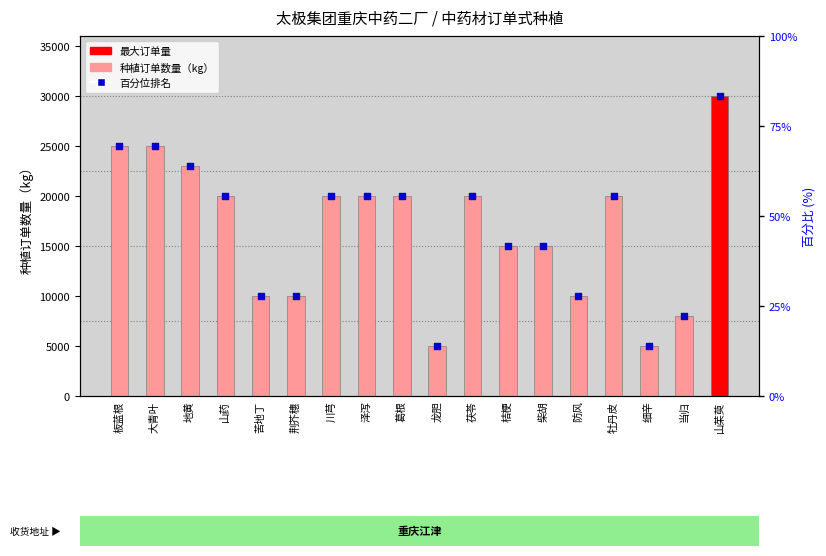

Which series has the largest total across all categories?

种植订单数量（kg）